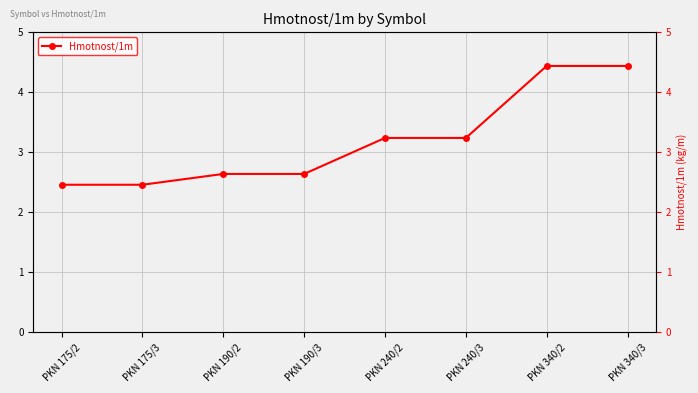

At which category does the chart reach its peak across all series?

PKN 340/2